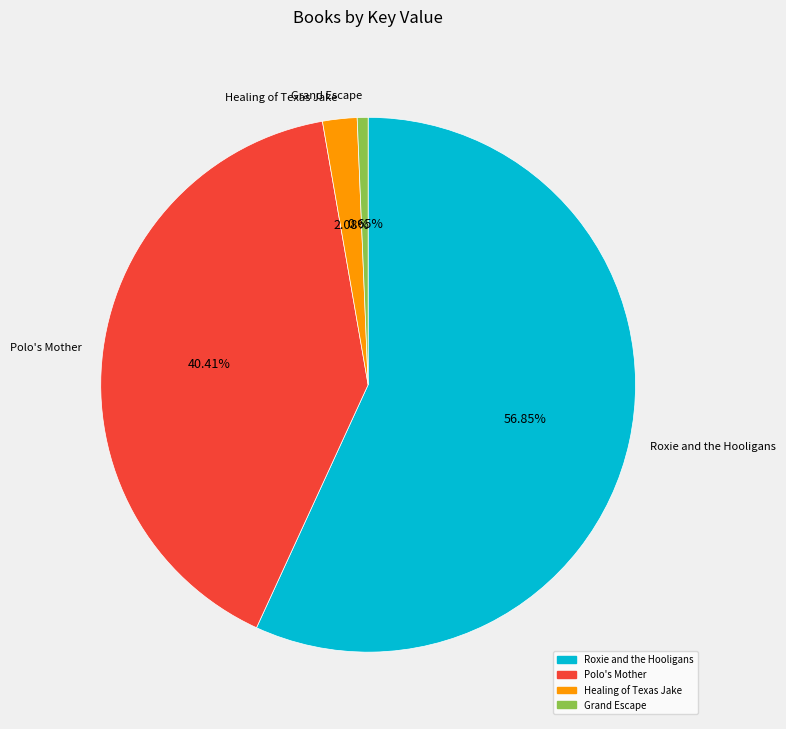

Approximately how many times larger is the value at Roxie and the Hooligans compared to Polo's Mother?

1.4